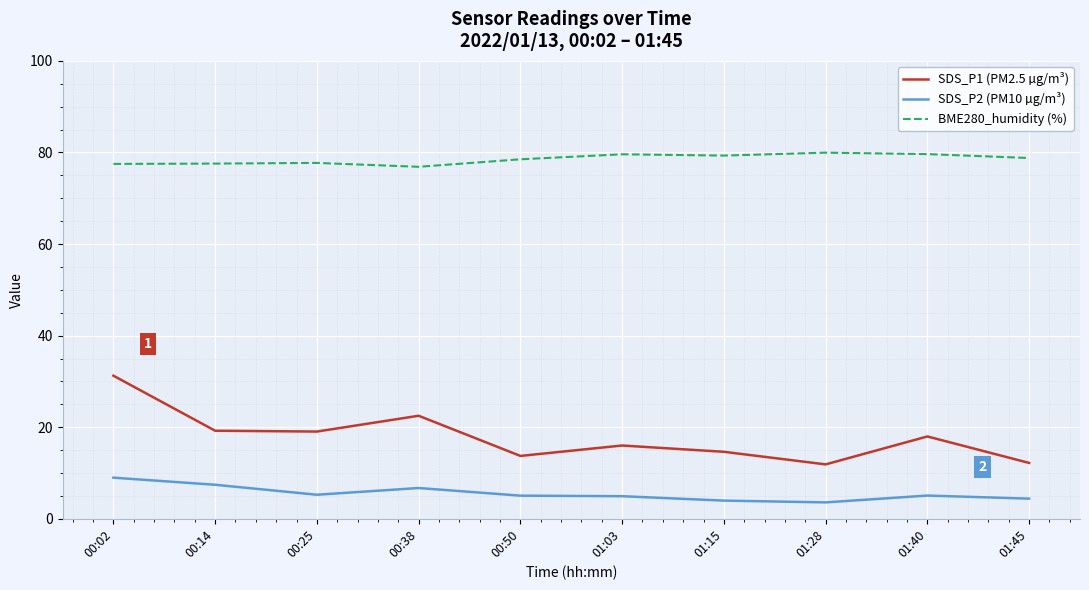

The SDS_P1 (PM2.5 µg/m³) series shows 28.9 at 00:14. True or false?

False